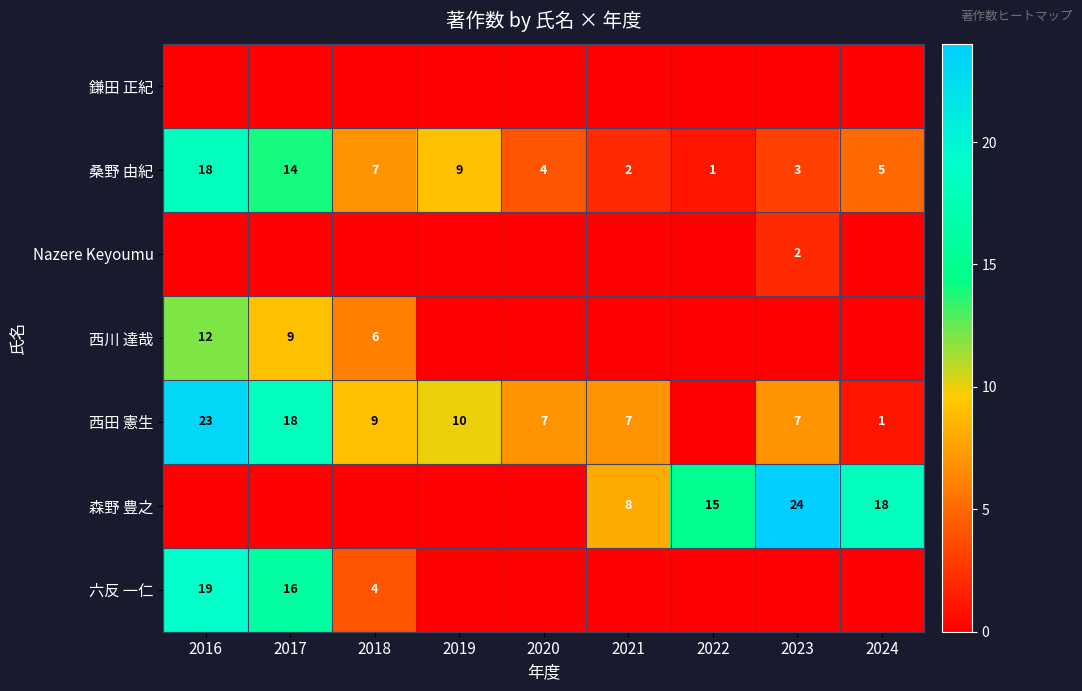

Which has a higher value, 2023 or 2024?

2023